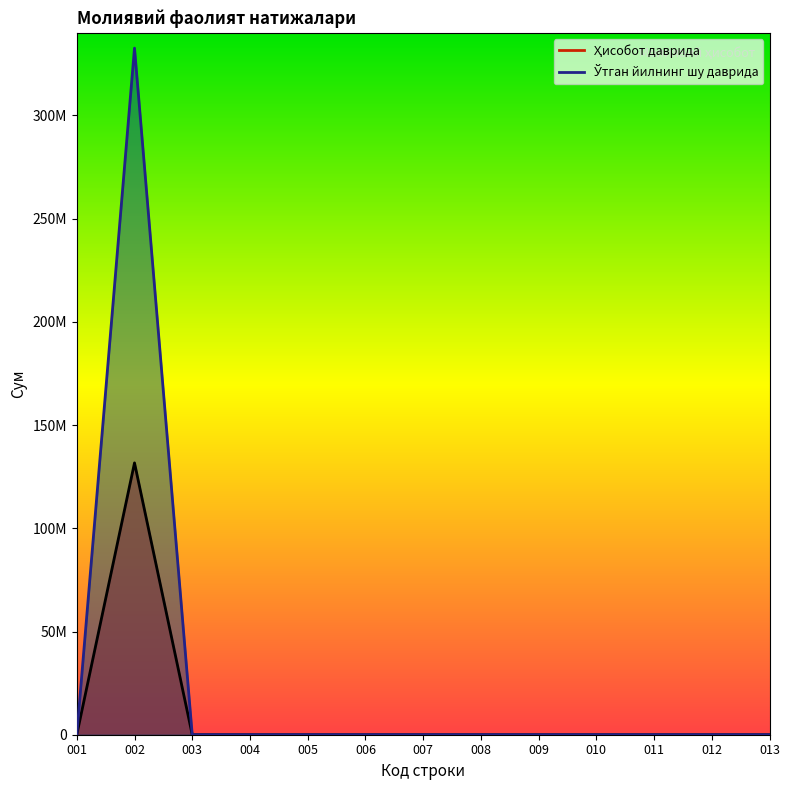

What is the difference between the maximum and minimum values in the Ҳисобот даврида series?

131680640